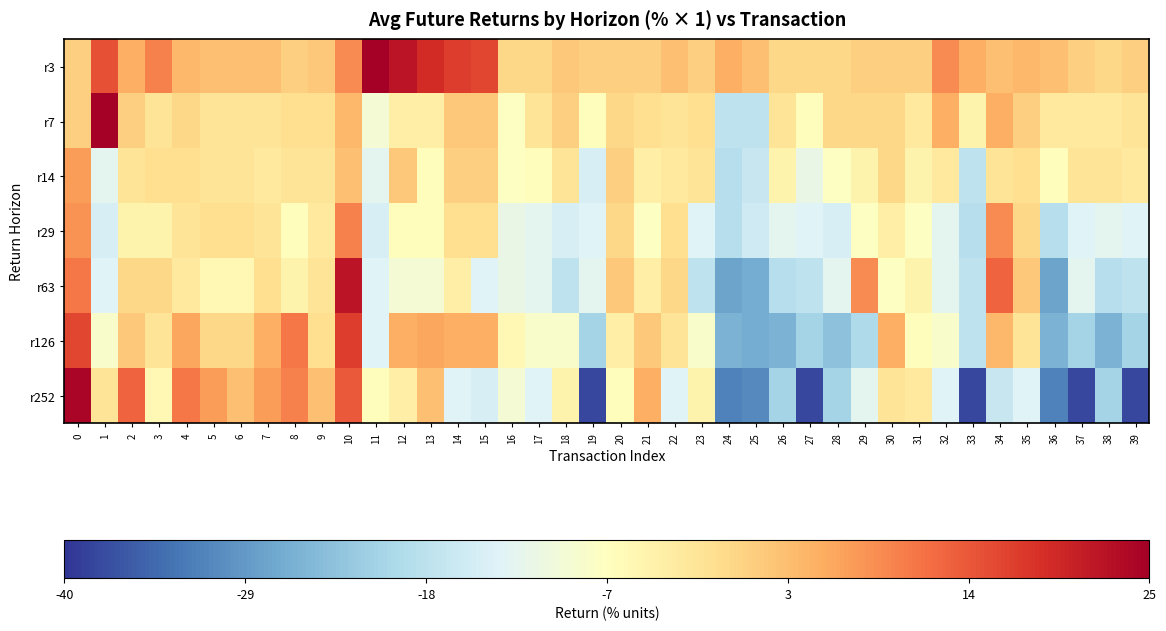

At which category is the sum across all series the highest?

10